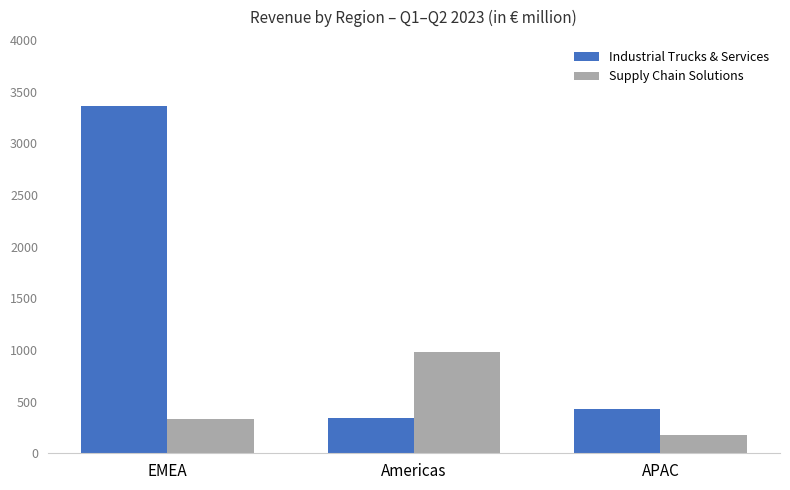

Reading left to right, what are all the values shown in this chart?

Industrial Trucks & Services: EMEA=3361.3	Americas=338.3	APAC=429.6
Supply Chain Solutions: EMEA=332.3	Americas=976.8	APAC=178.5